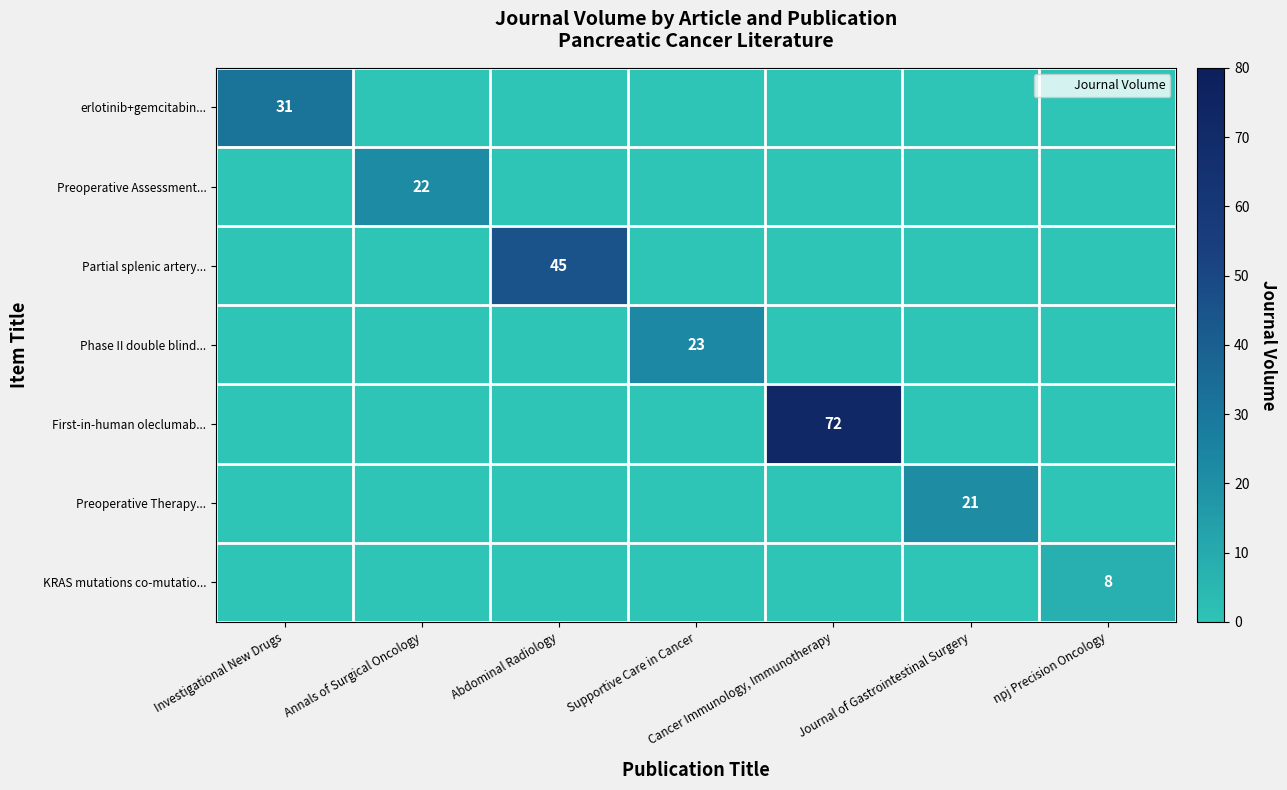

What is the sum of all First-in-human oleclumab... values?

72